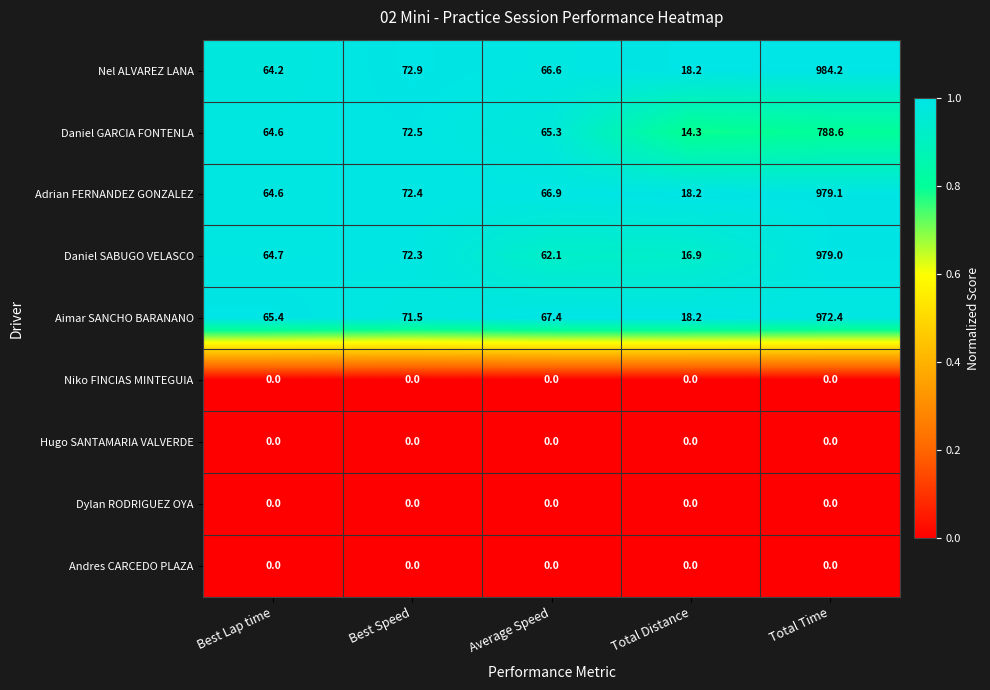

What is the difference between the maximum and second lowest values in the Daniel GARCIA FONTENLA series?

724.0